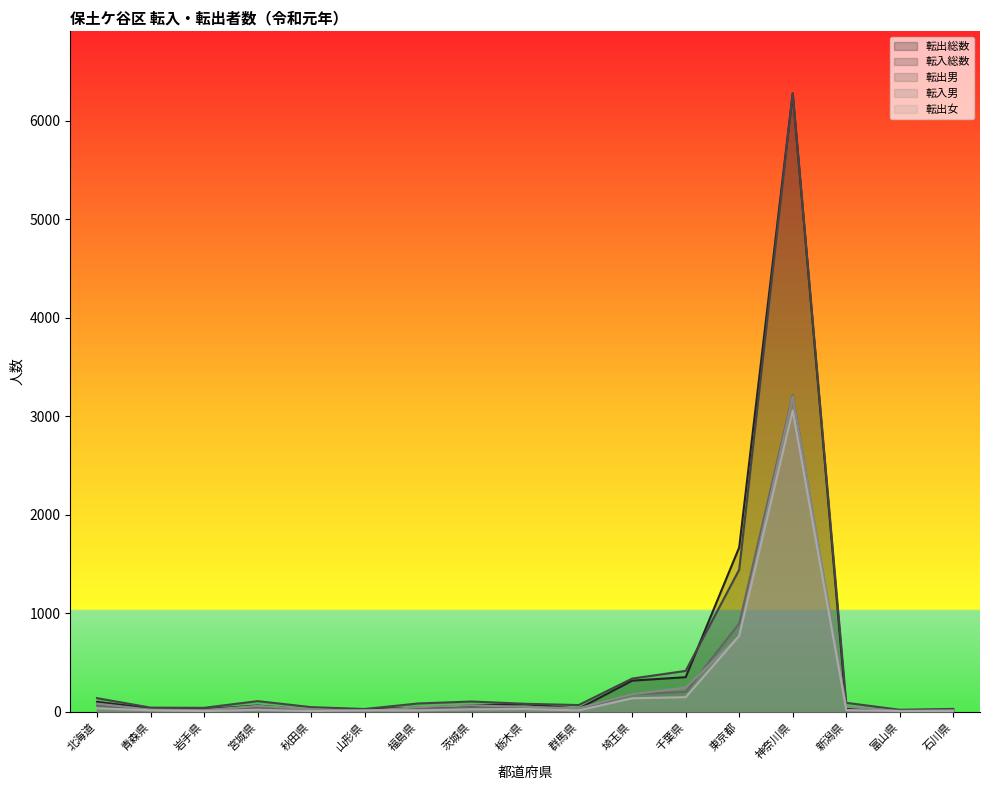

What is the lowest value of the 転入総数 series?

21